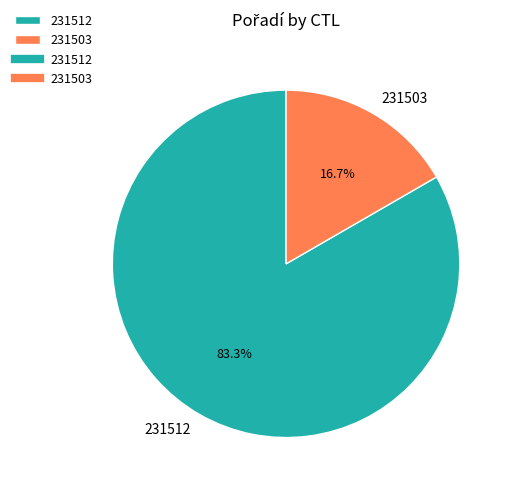

Count the number of slices in the pie.

2